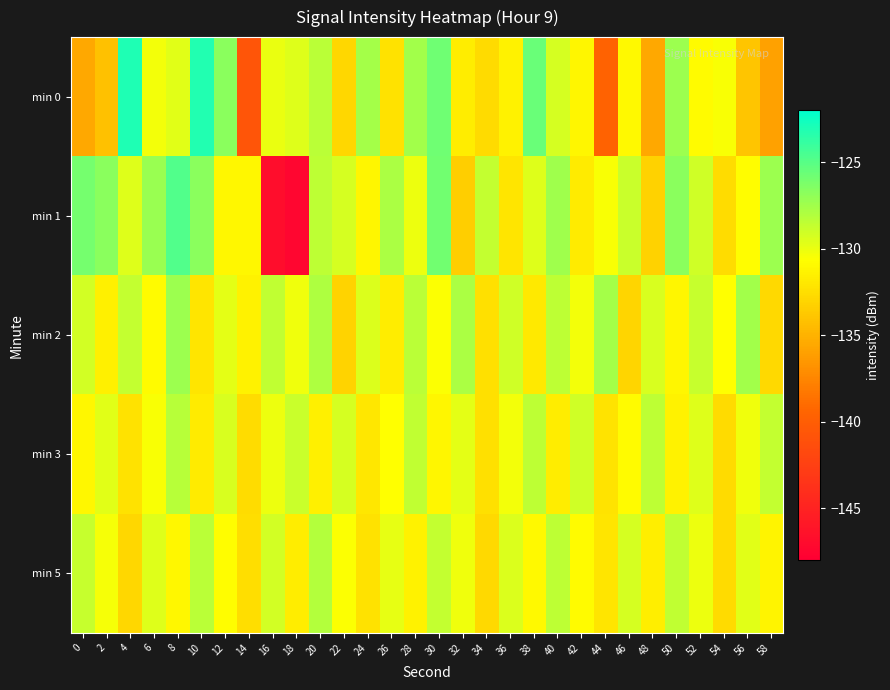

How many categories are shown in the chart?

30